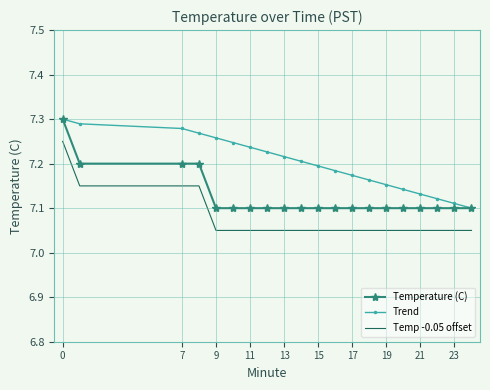

True or false: Trend and Temp -0.05 offset cross at least once.

False